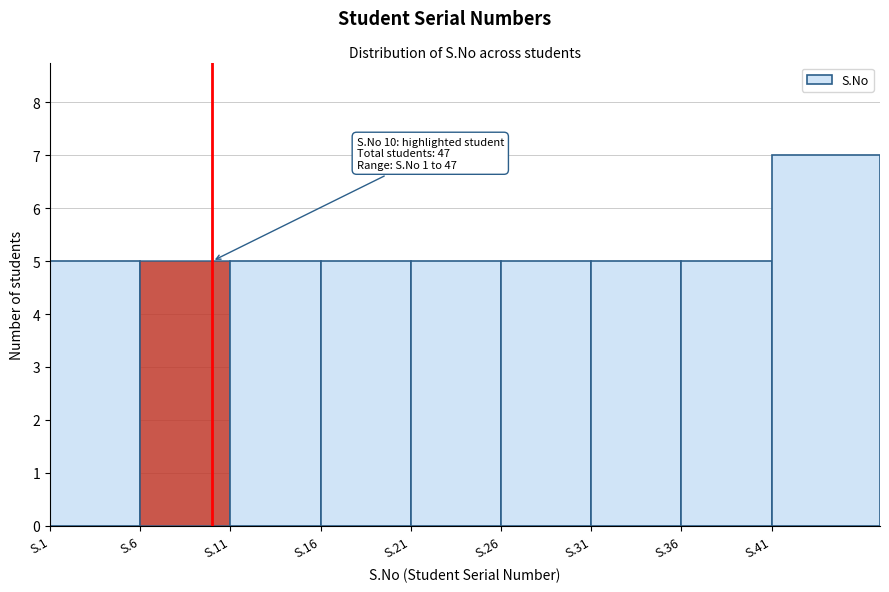

Reading right to left, extract all data points from this chart.

S.41=7	S.36=5	S.31=5	S.26=5	S.21=5	S.16=5	S.11=5	S.6=5	S.1=5